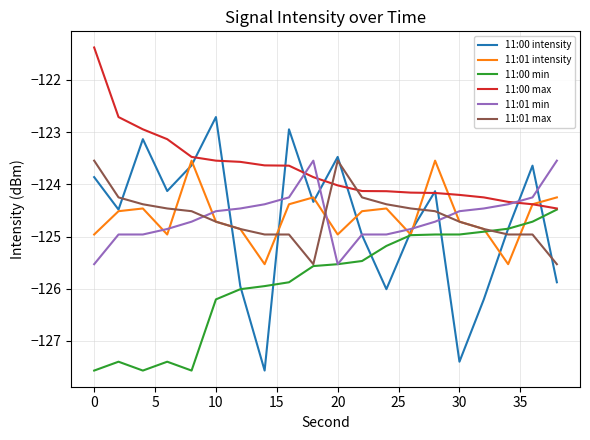

What are all the series names shown in the legend?

11:00 intensity, 11:01 intensity, 11:00 min, 11:00 max, 11:01 min, 11:01 max